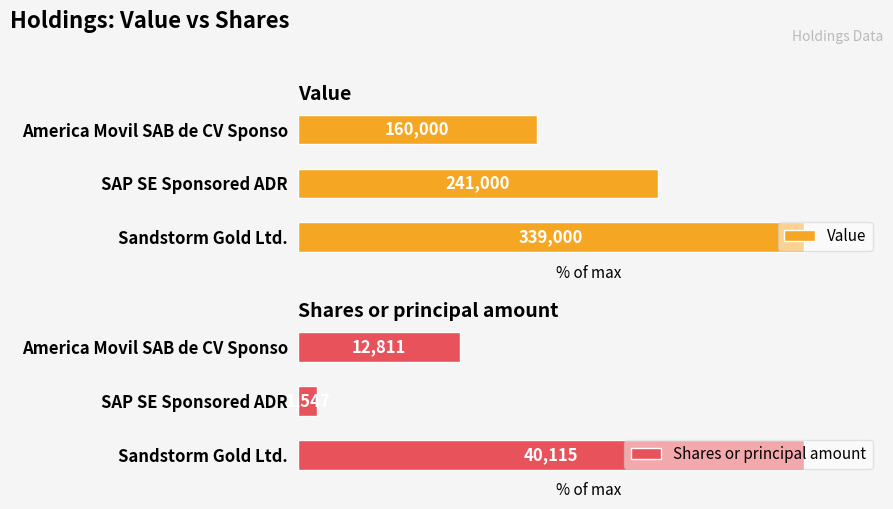

Between SAP SE Sponsored ADR and America Movil SAB de CV Sponso, which is larger?

SAP SE Sponsored ADR